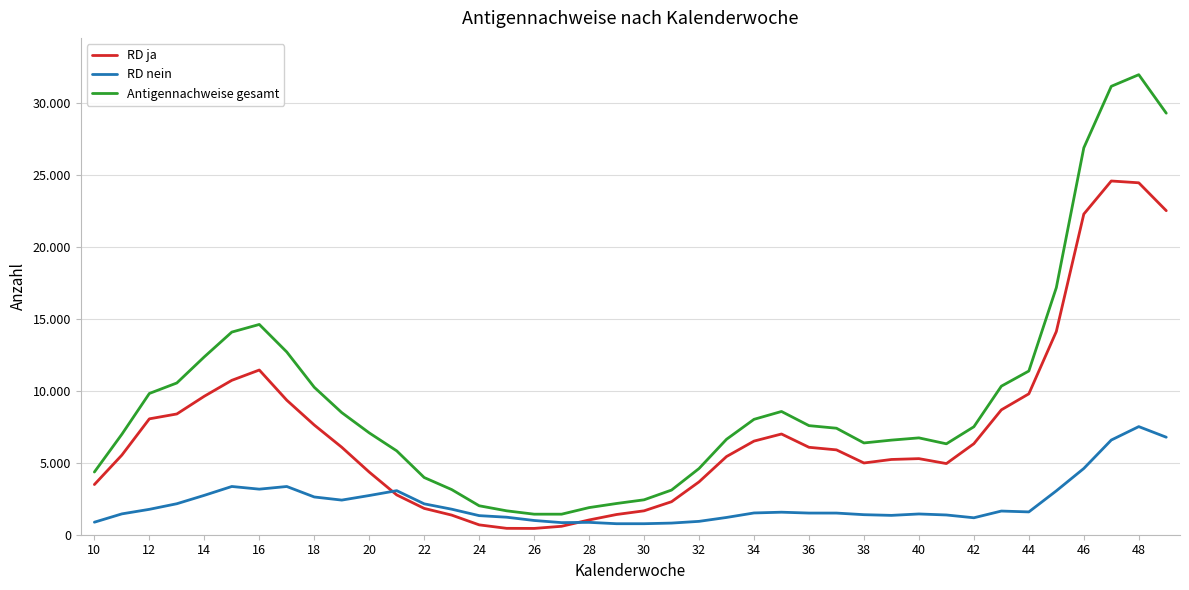

True or false: Antigennachweise gesamt and RD ja intersect in this chart.

False